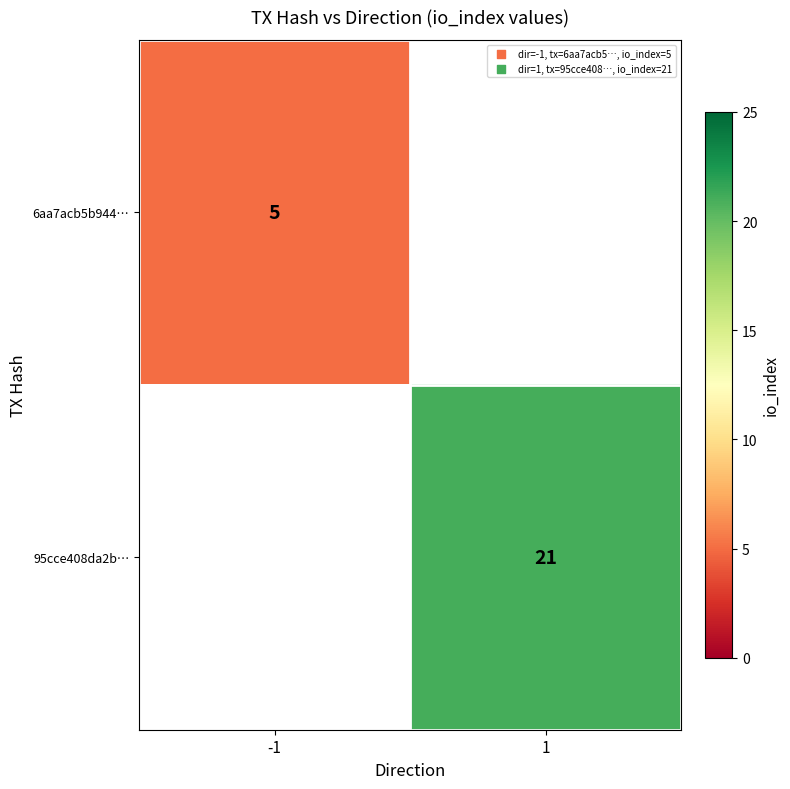

The value of 6aa7acb5b944… at -1 is 8.0. True or false?

False